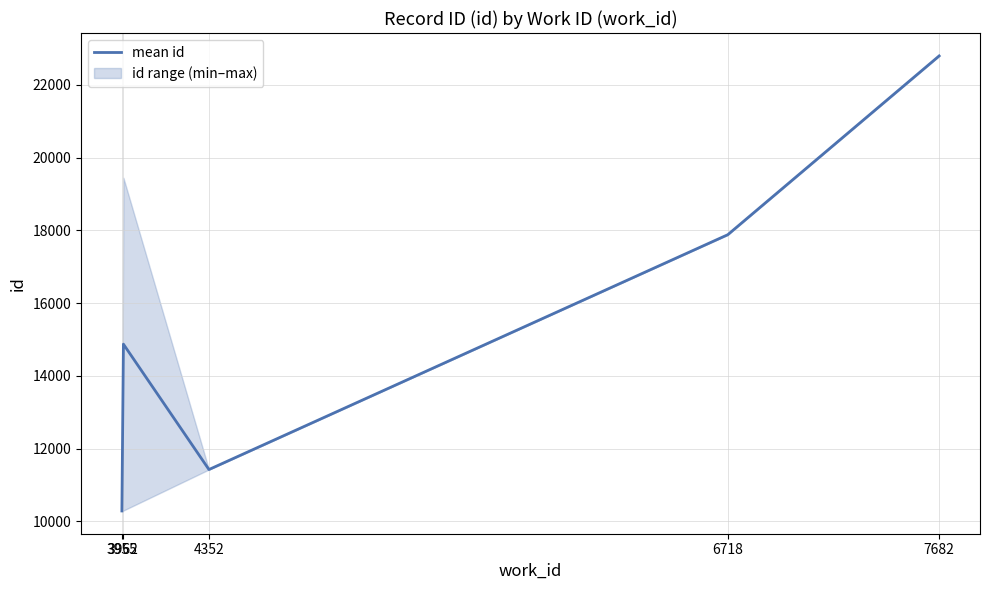

Which category has the highest value across all series?

7682